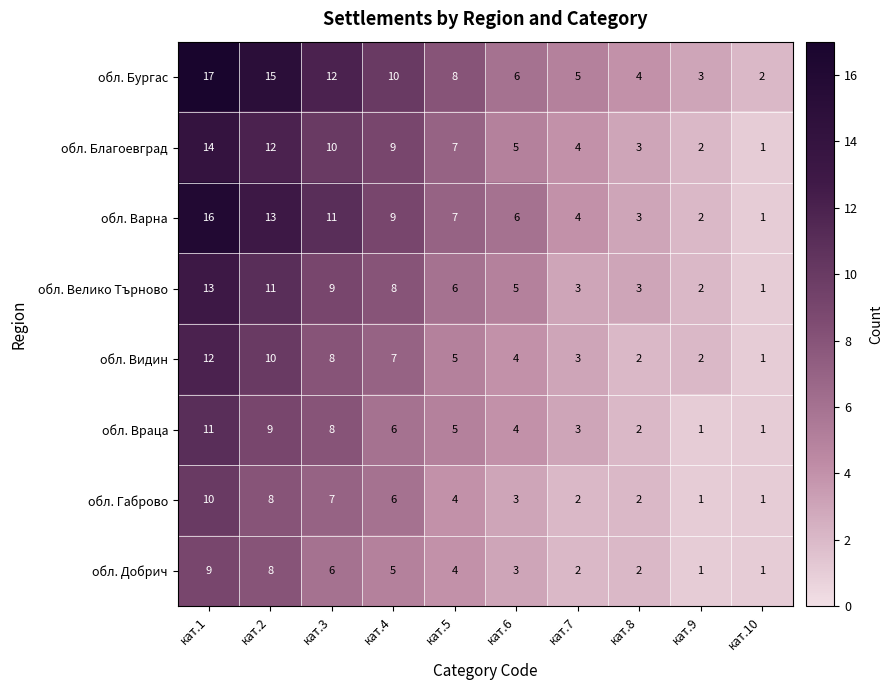

True or false: обл. Варна has a value of 2 at кат.8.

False